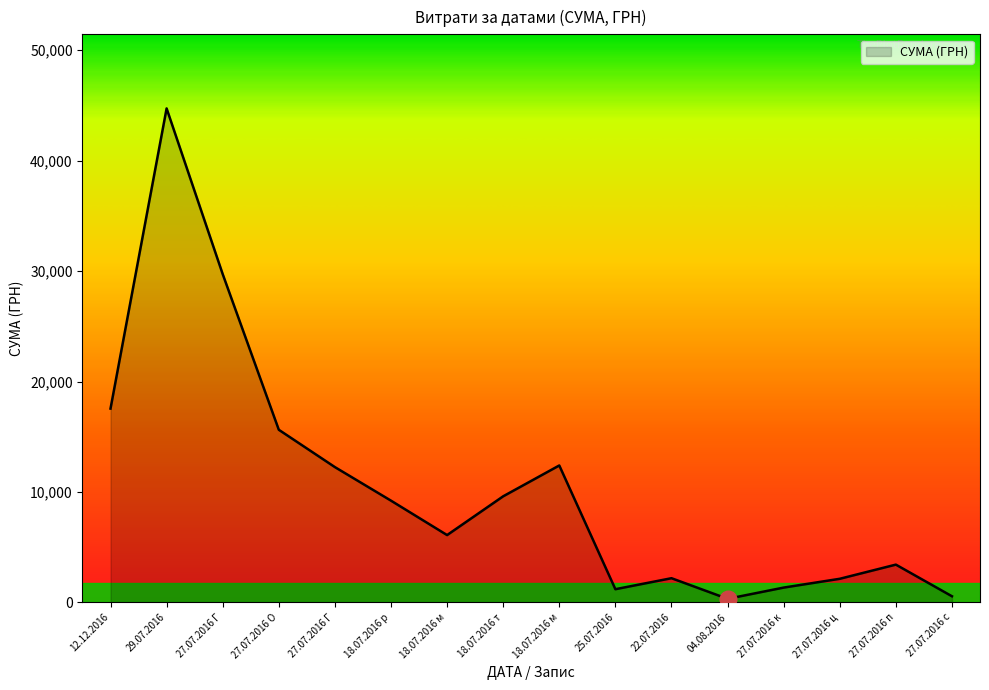

What is the sum of all values?

168342.9